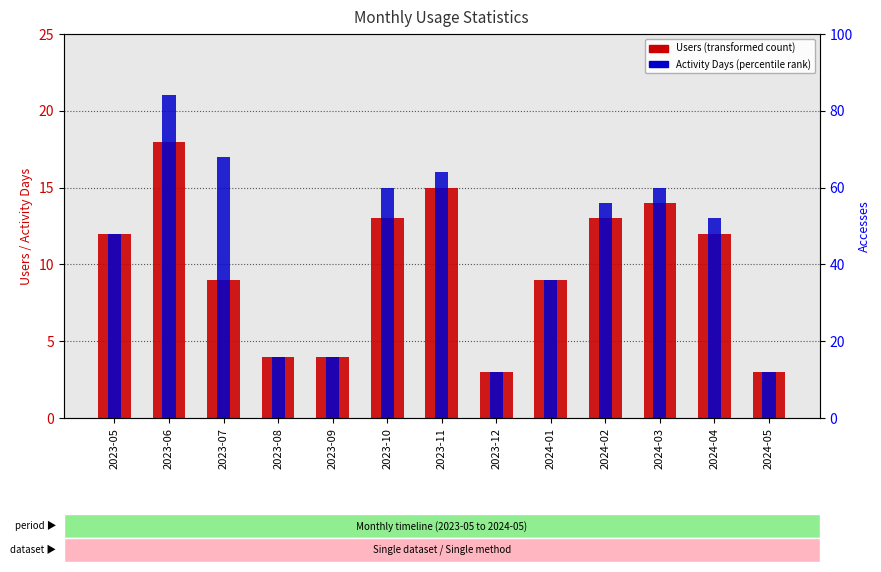

Reading left to right, extract all data points from this chart.

Users: 12	18	9	4	4	13	15	3	9	13	14	12	3
Activity Days: 12	21	17	4	4	15	16	3	9	14	15	13	3